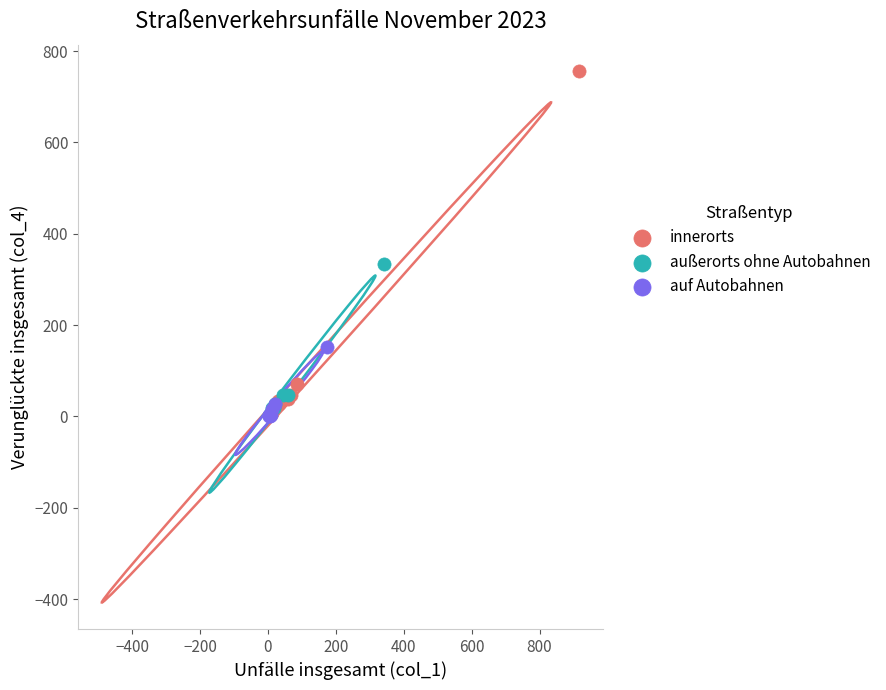

Which series has the largest Y range (max minus min)?

innerorts